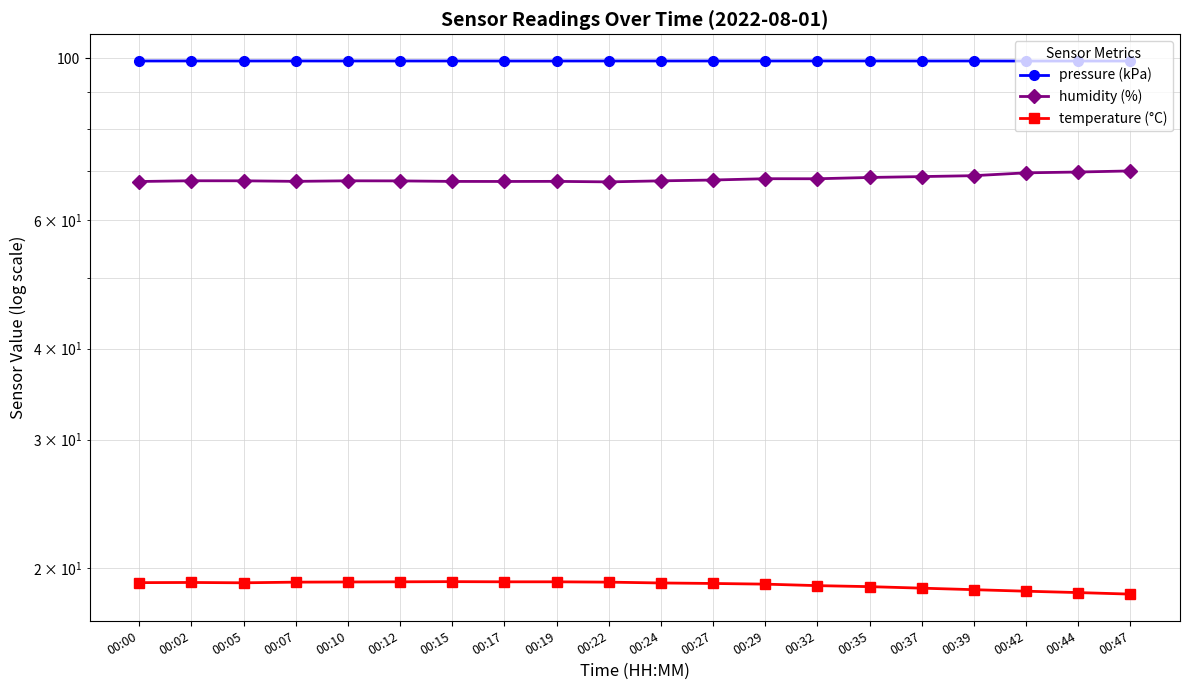

At 00:10, list the series in order from largest to smallest.

pressure (kPa), humidity (%), temperature (°C)